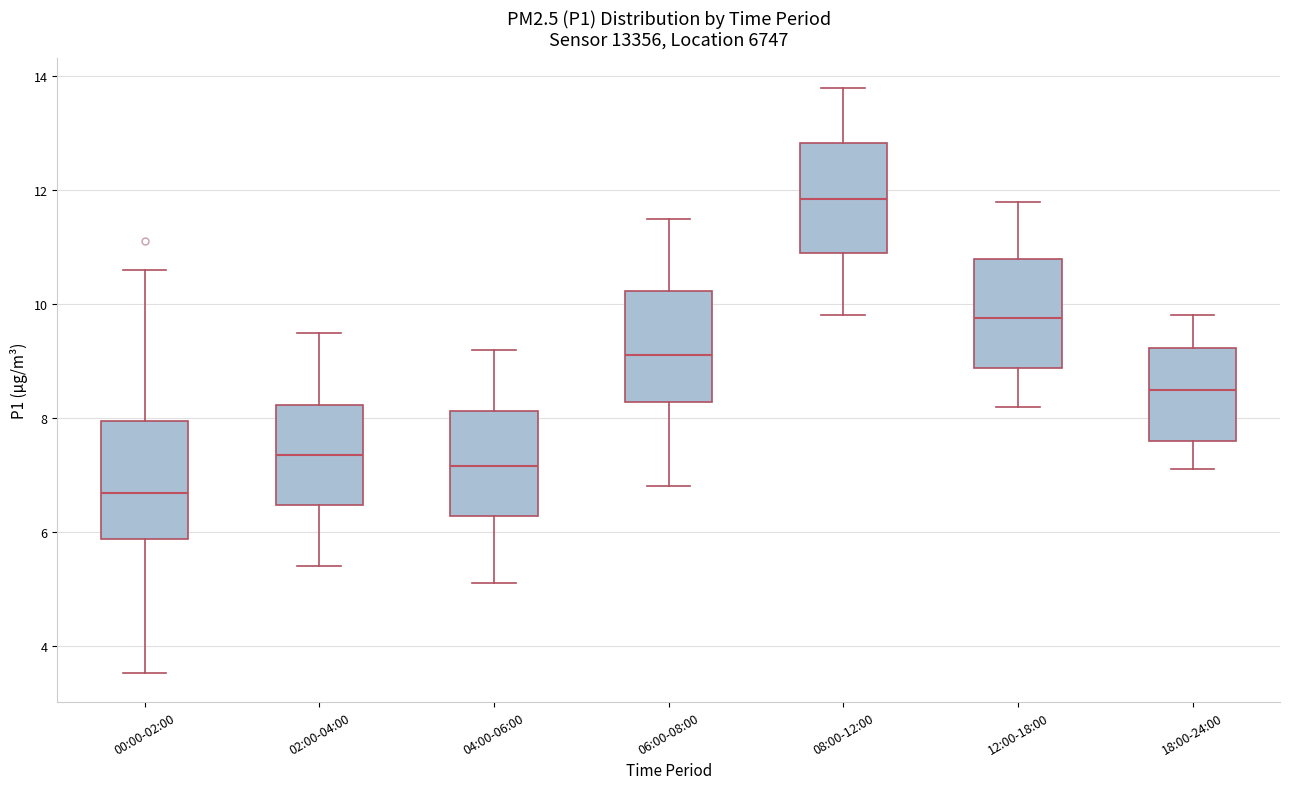

Where is the lower edge of the box for 06:00-08:00 on the y-axis? The values are not printed on the chart, so give them approximately, as read against the axis.

8.2